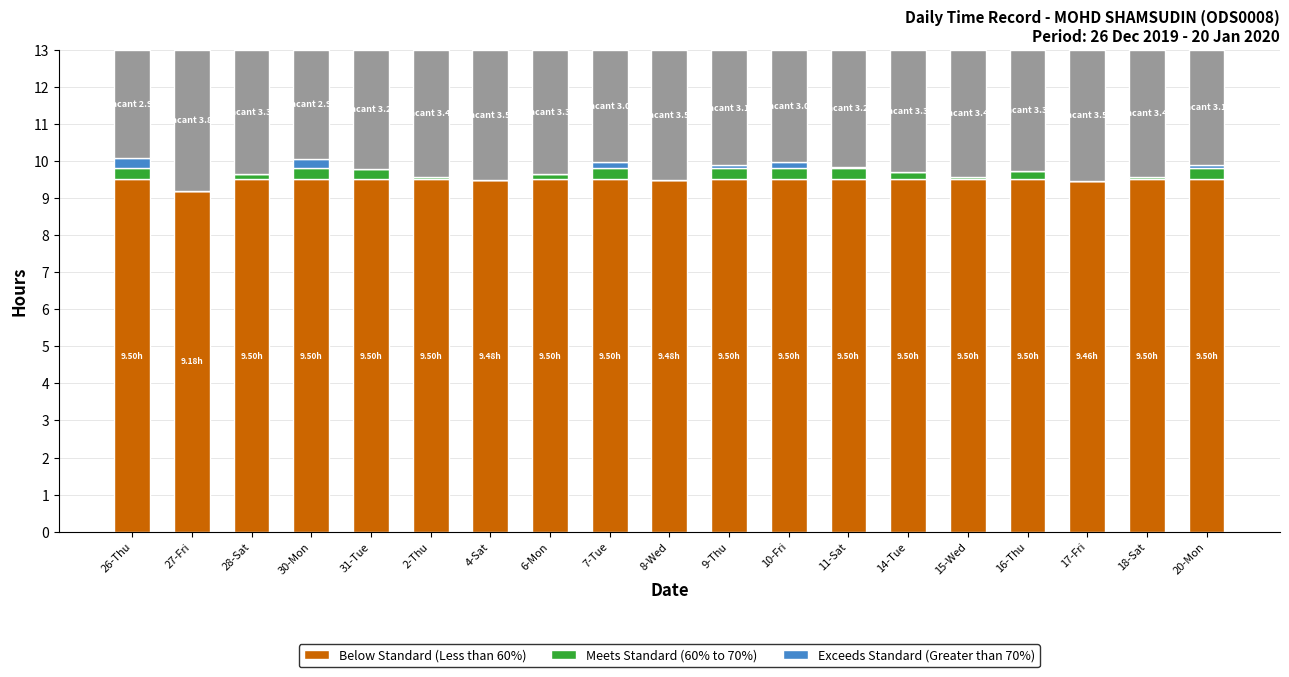

What is the total value across all series at 26-Thu?

13.0